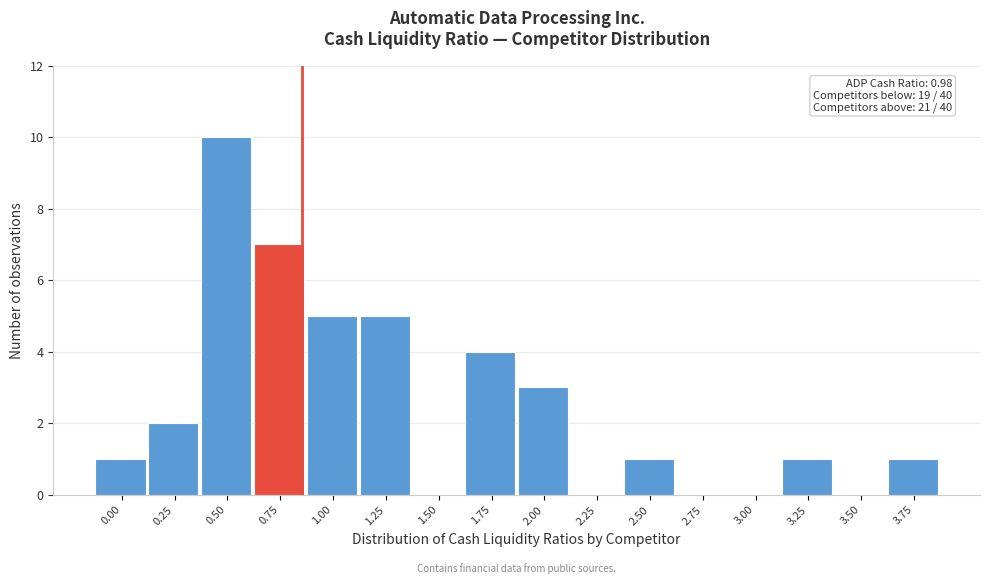

Reading left to right, what are all the values shown in this chart?

0.00=1	0.25=2	0.50=10	0.75=7	1.00=5	1.25=5	1.50=0	1.75=4	2.00=3	2.25=0	2.50=1	2.75=0	3.00=0	3.25=1	3.50=0	3.75=1